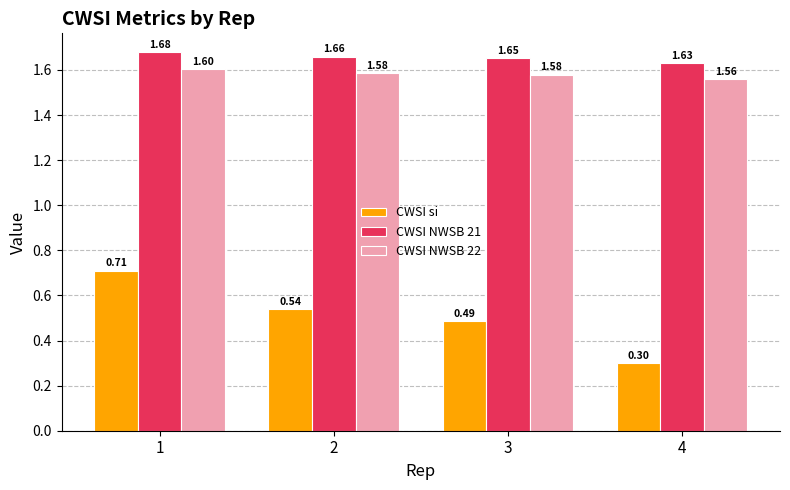

List the series in order of their peak value, highest first.

CWSI NWSB 21, CWSI NWSB 22, CWSI si